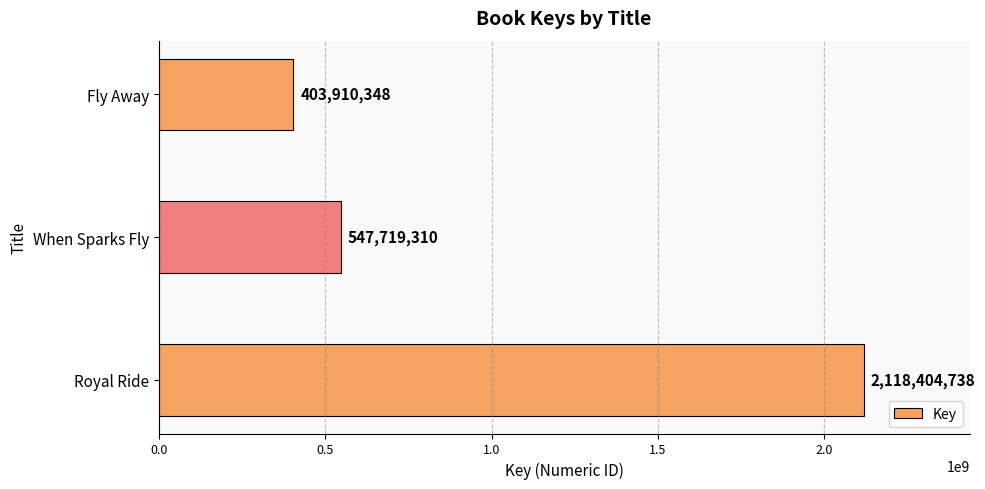

What is the difference between the maximum and minimum values?

1714494390